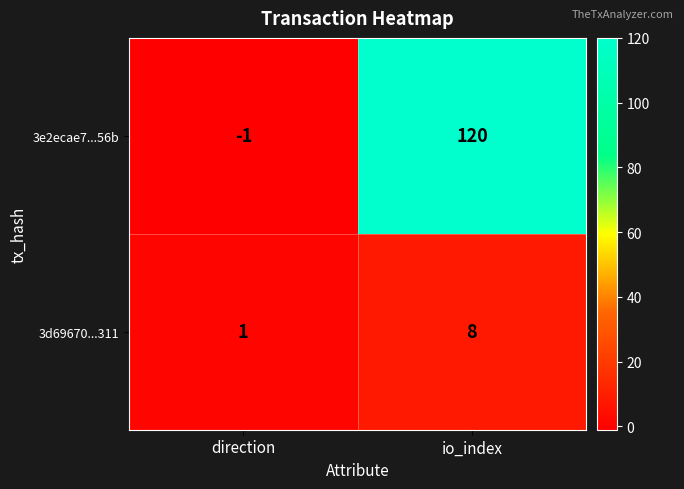

Rank the series by their maximum value, from highest to lowest.

3e2ecae7...56b, 3d69670...311